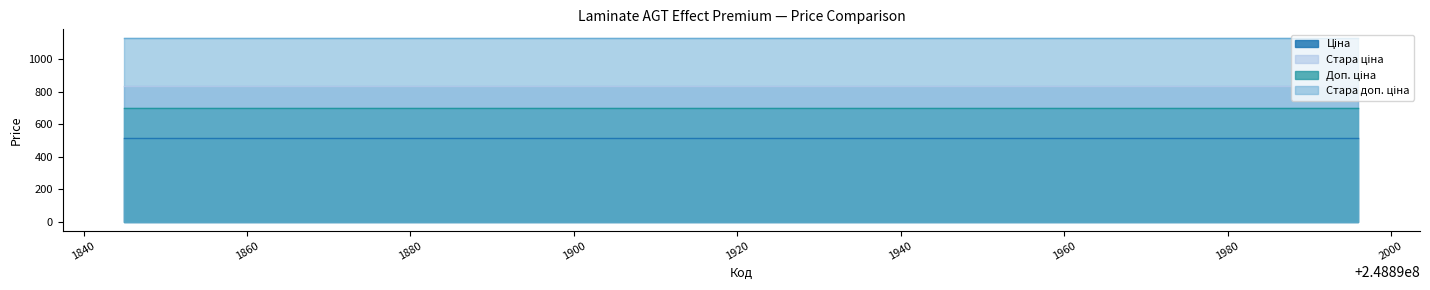

How many lines are shown in the chart?

4